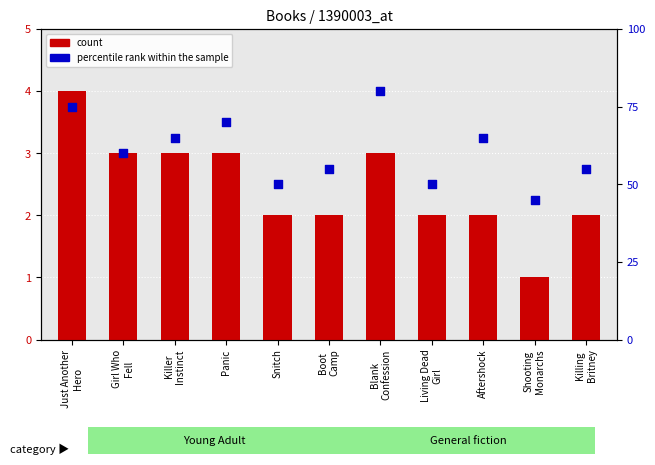

Which series contains the lowest Y value?

count